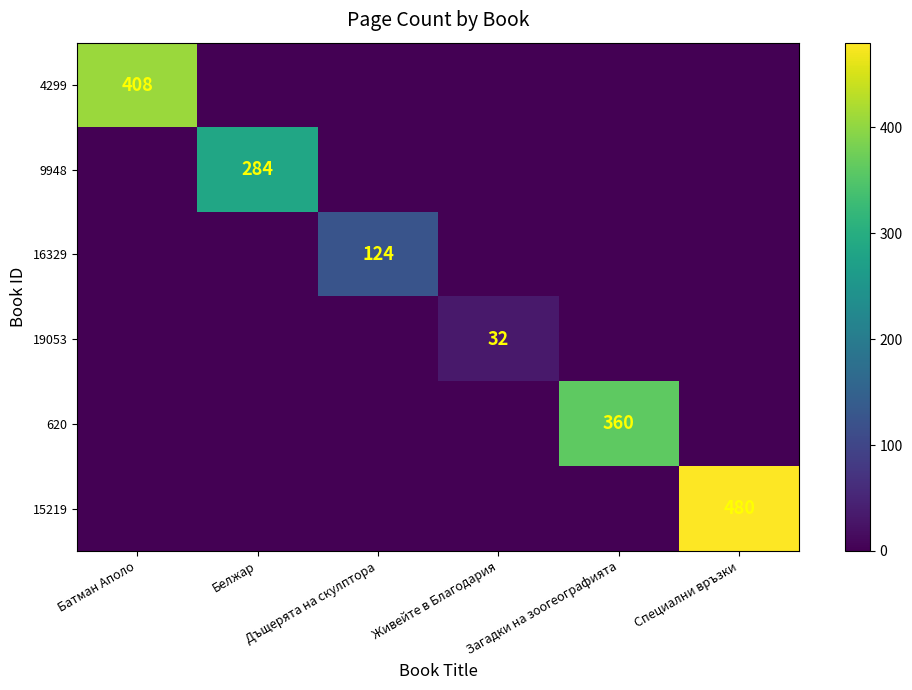

The value of 16329 at Дъщерята на скулптора is 63. True or false?

False